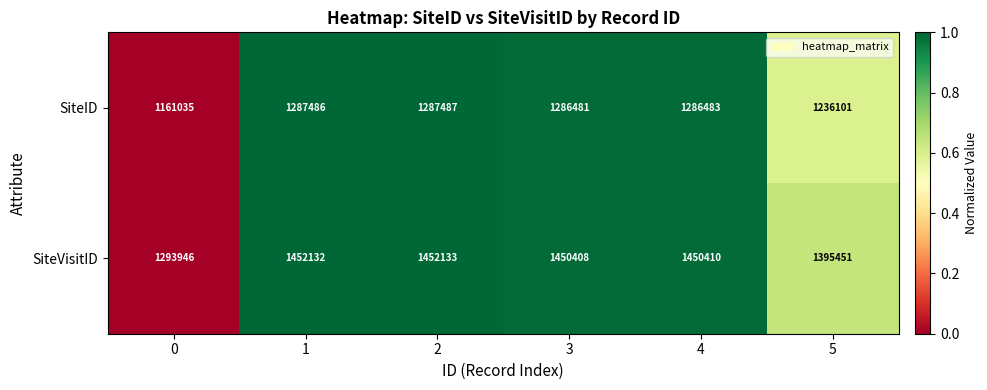

At which category is the sum across all series the highest?

2